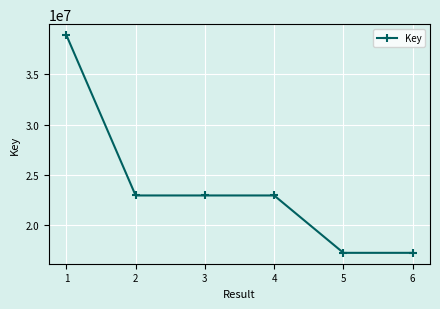

True or false: the data shows 26123978 at 5.

False